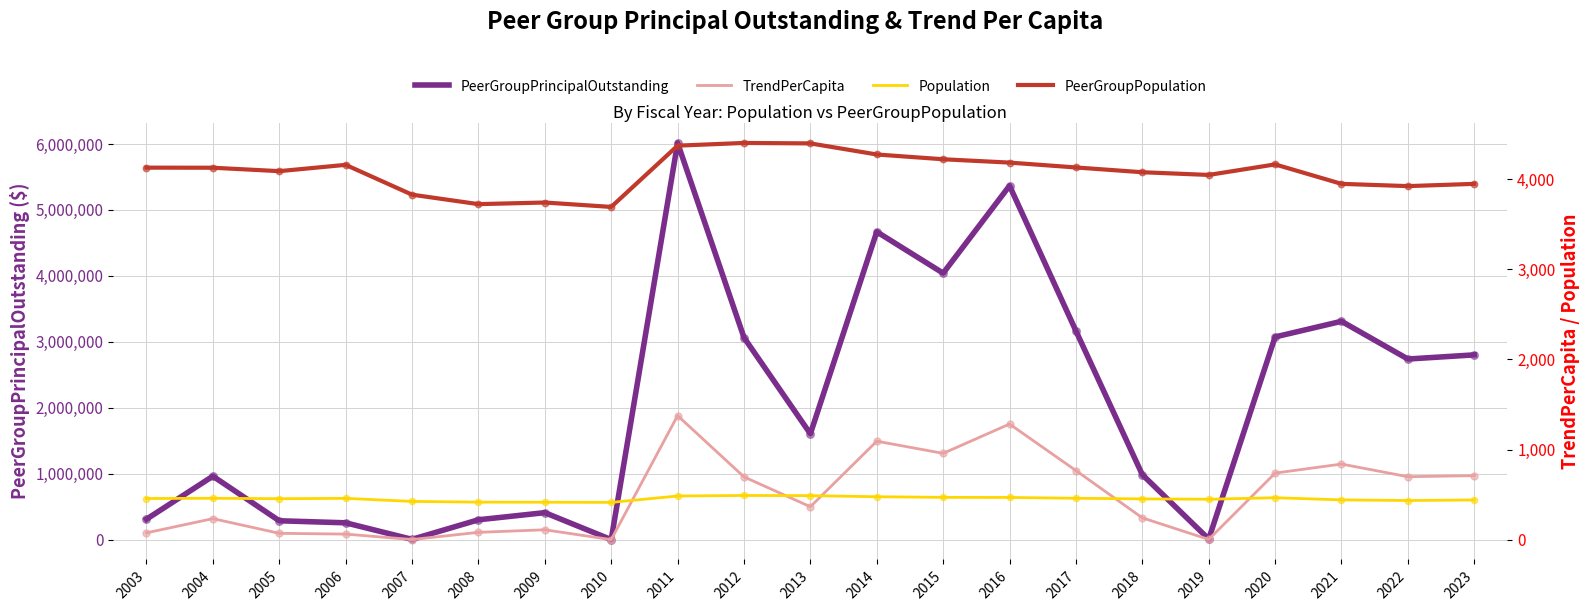

Which series has the largest Y range (max minus min)?

PeerGroupPrincipalOutstanding